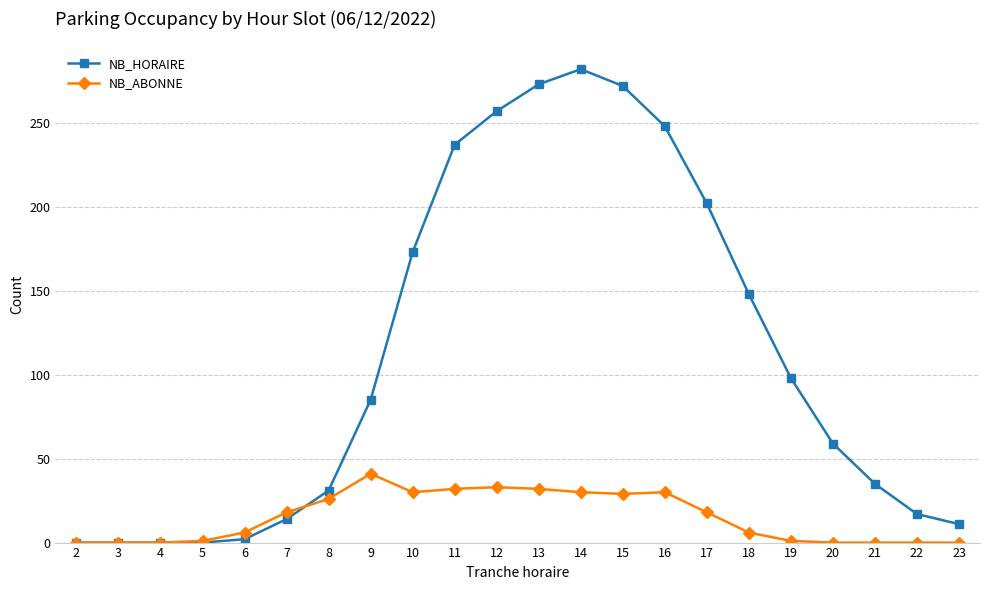

The value of NB_ABONNE at 12 is 33. True or false?

True